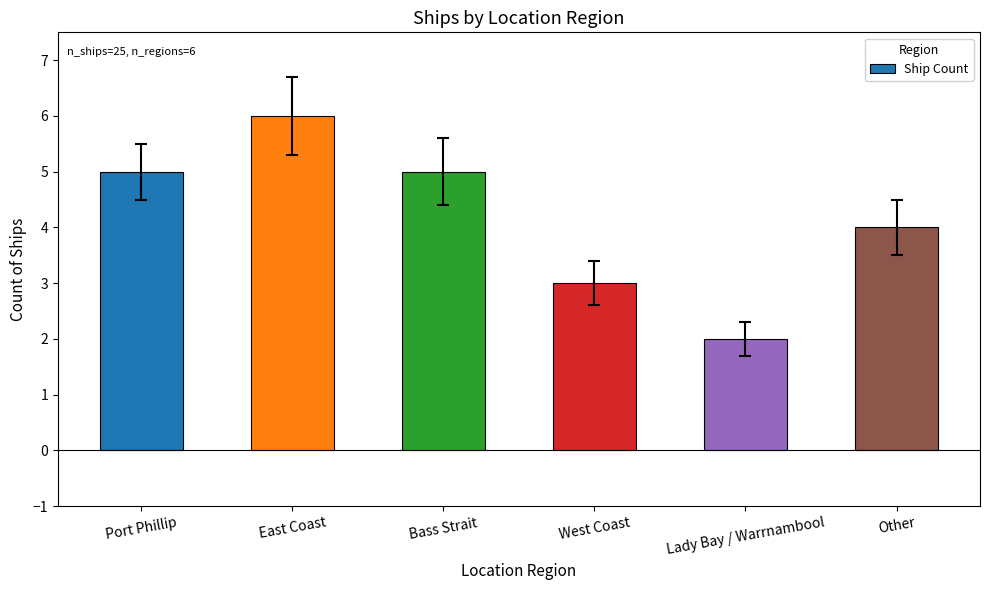

Which has a higher value, Lady Bay / Warrnambool or Bass Strait?

Bass Strait